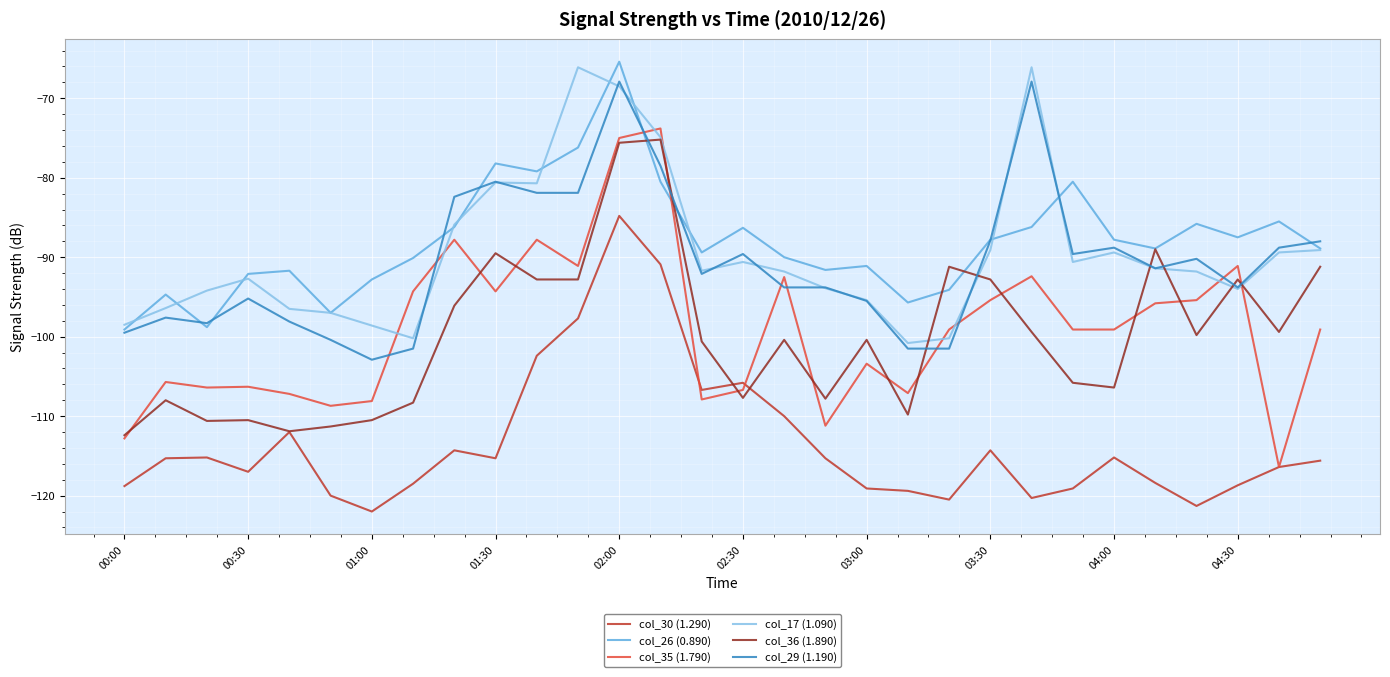

List the series in order of their peak value, highest first.

col_26 (0.890), col_17 (1.090), col_29 (1.190), col_35 (1.790), col_36 (1.890), col_30 (1.290)